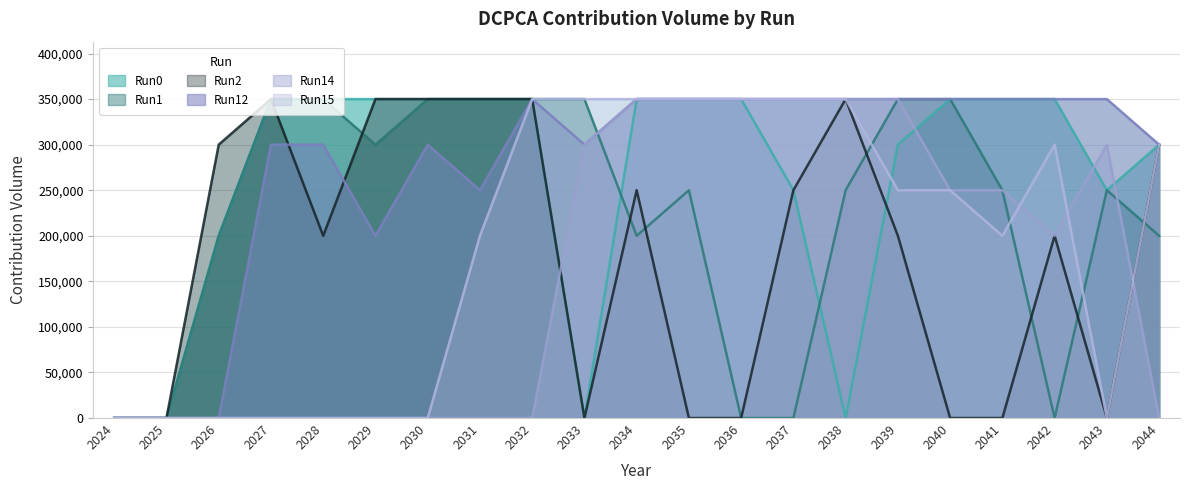

Which series has the widest spread of values?

Run0